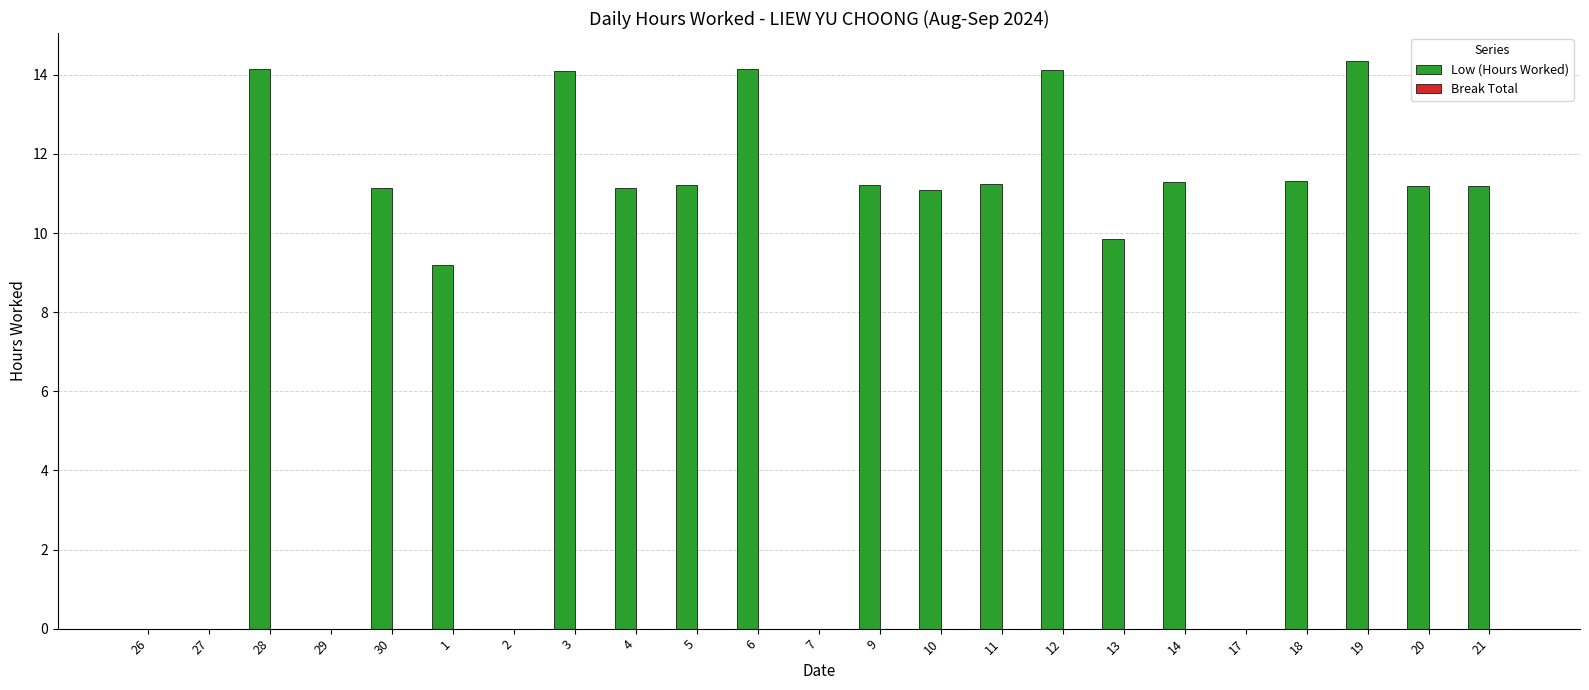

Between 29 and 6, which is larger?

6